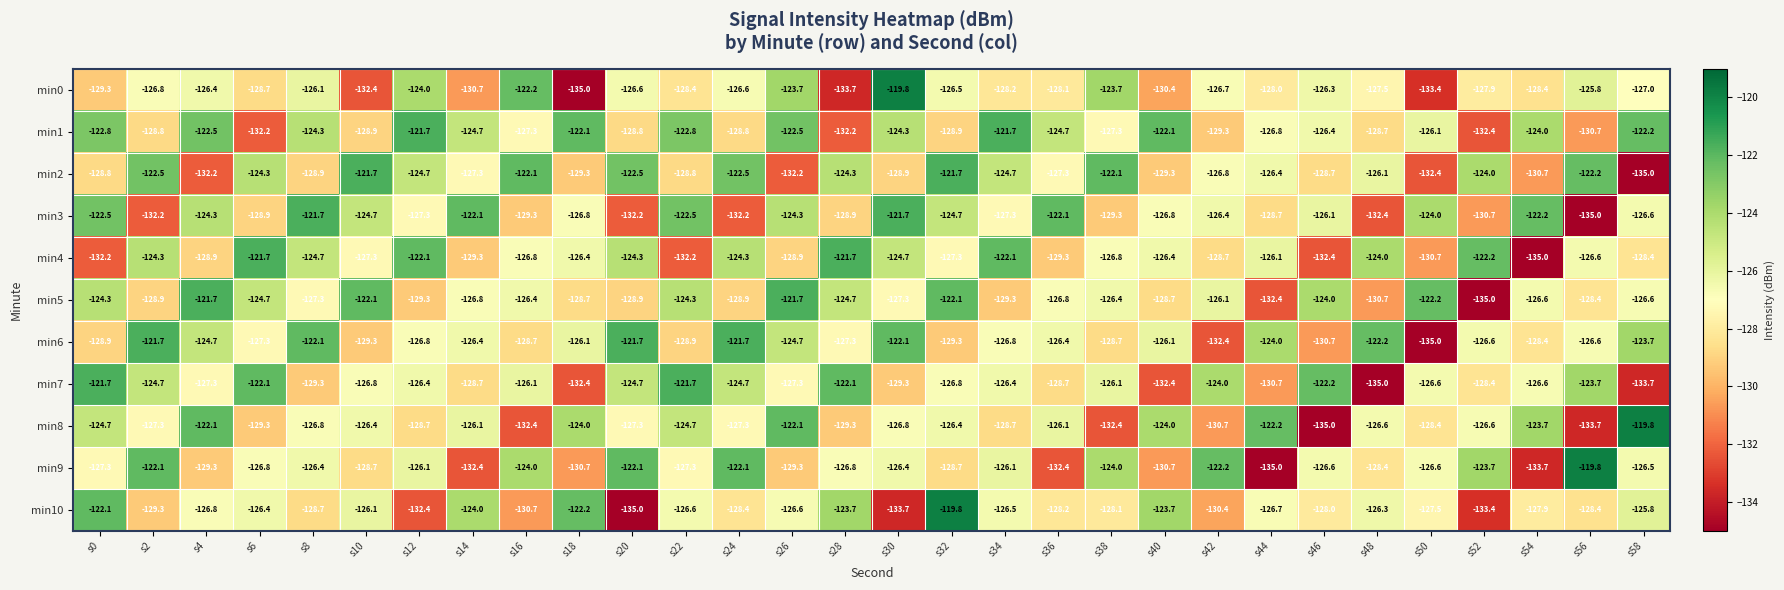

Where is min3 nearest to the value -128?

s44